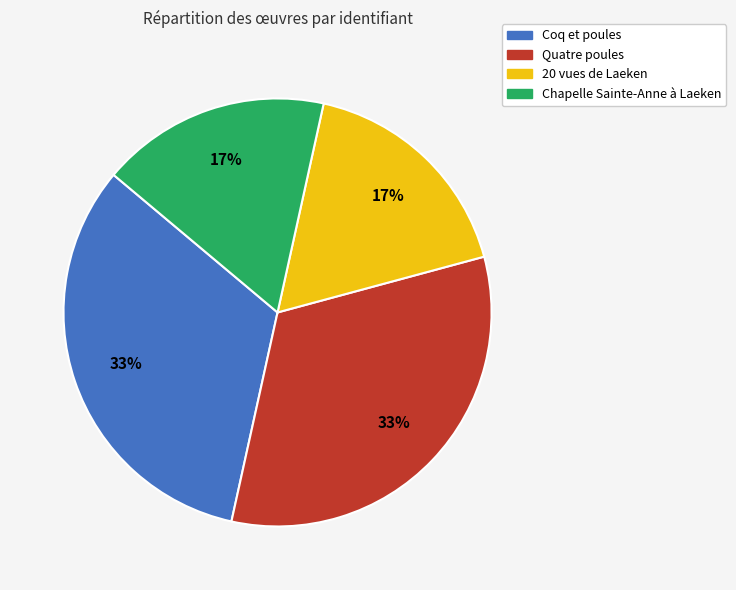

Is there any slice that represents more than half of the pie?

No